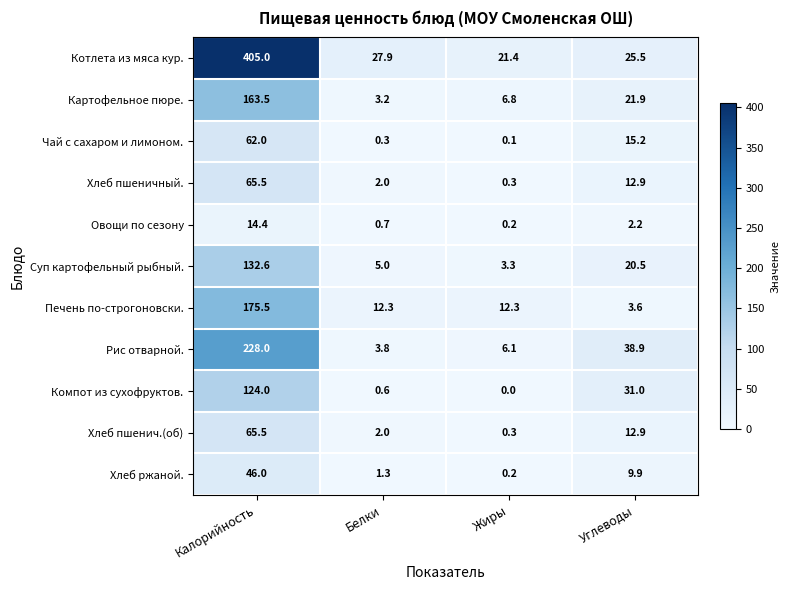

Which series has the widest spread of values?

Котлета из мяса кур.